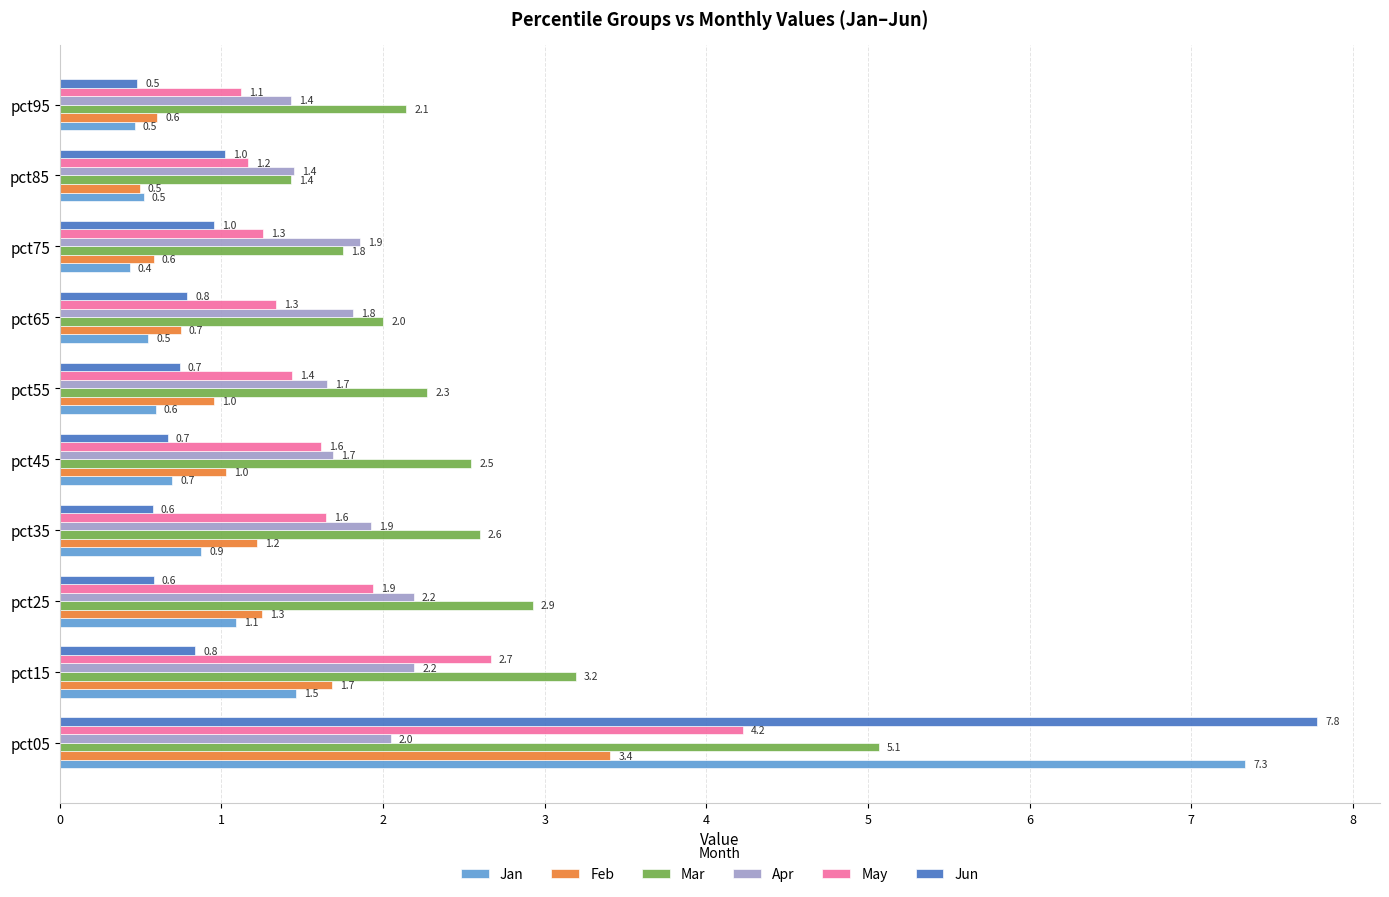

Which series has the widest spread of values?

Jun